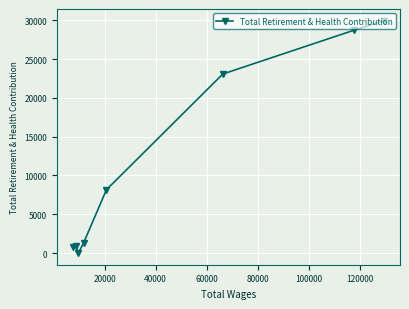

What is the difference between the second highest and second lowest values?

27909